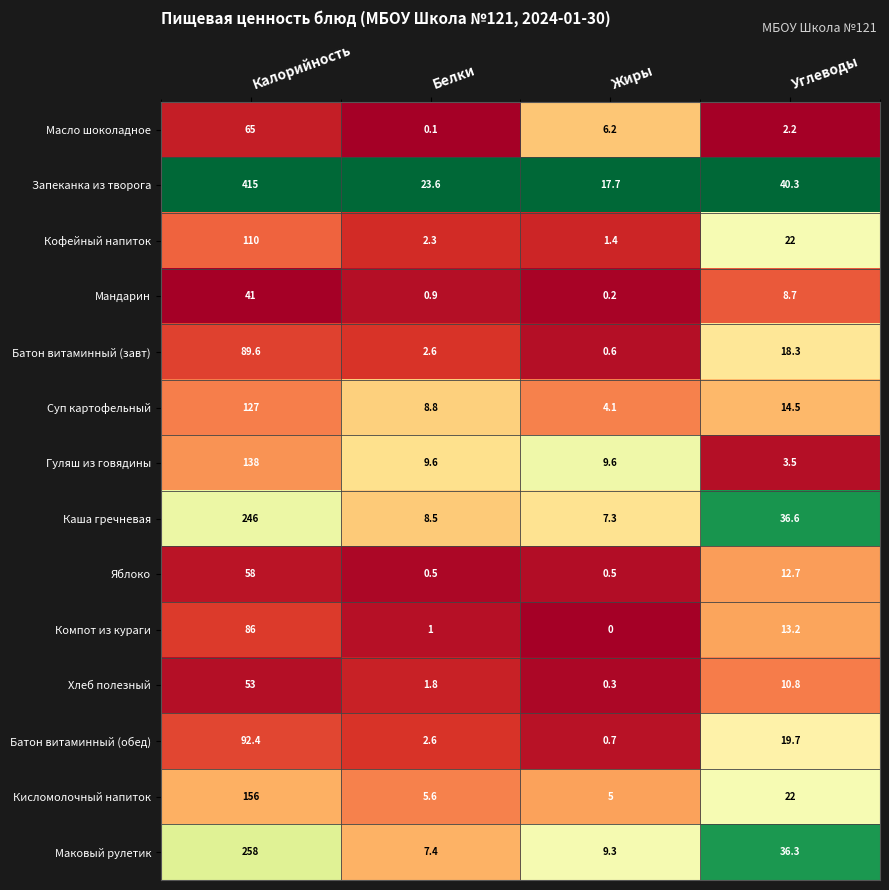

What is the spread (max minus min) of values at Белки?

23.5